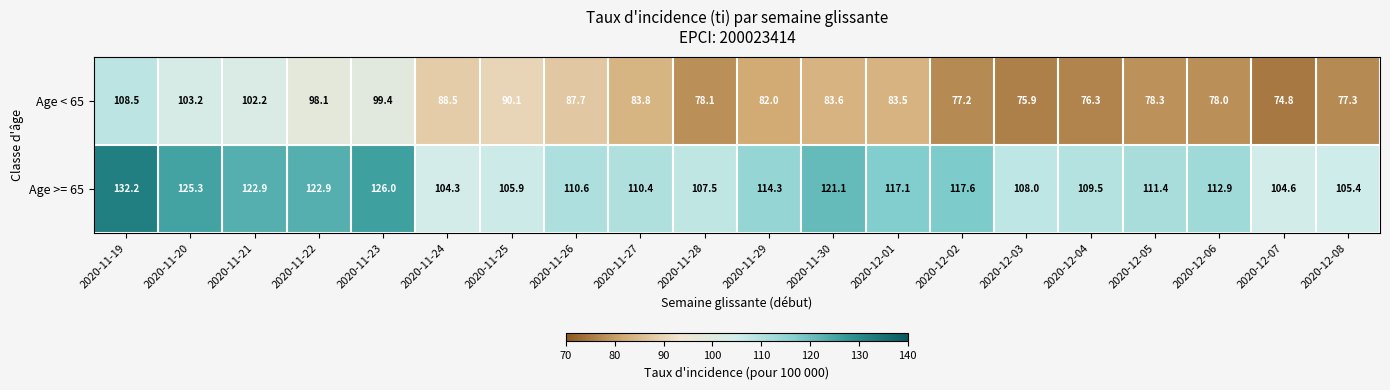

What is the total value across all series at 2020-11-21?

225.1